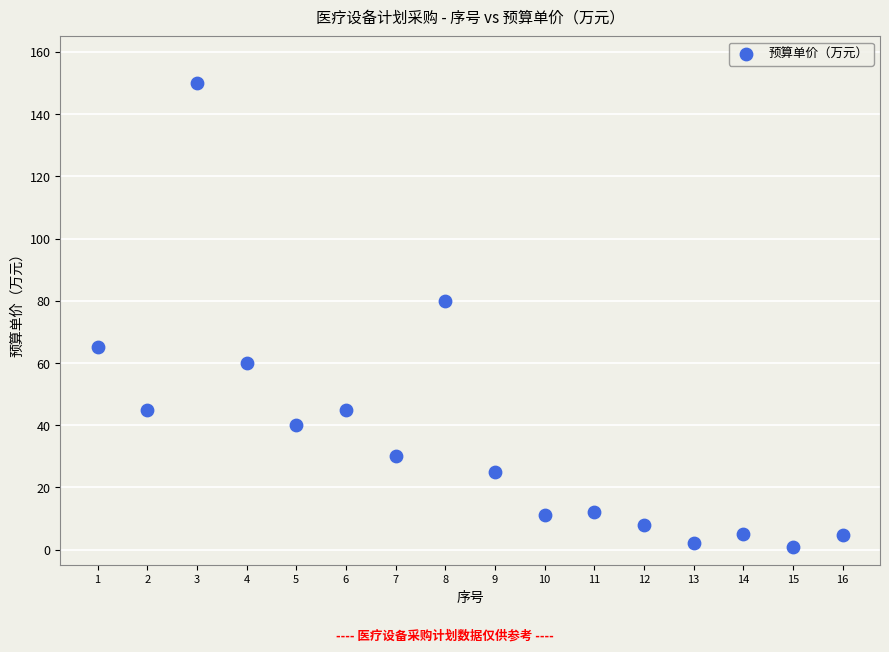

What is the range of Y values (max minus min)?

149.3